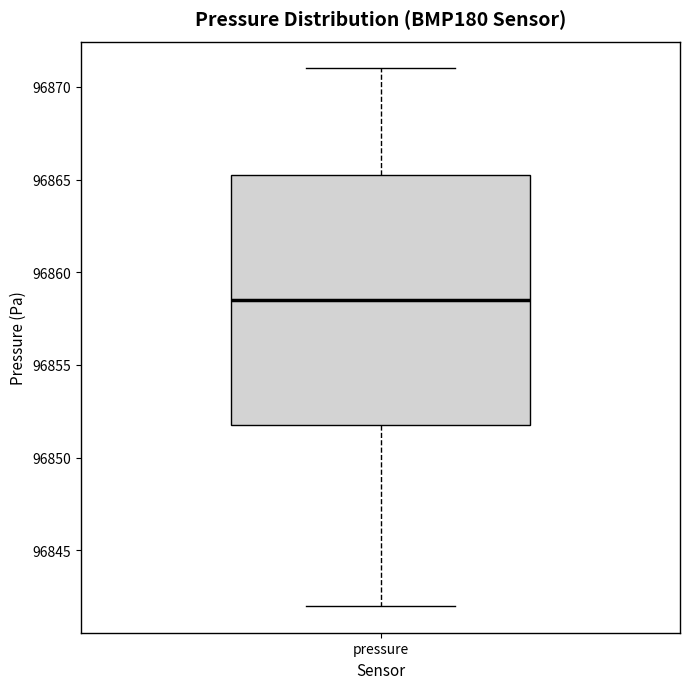

Read this box plot against the y-axis: the position of the median line, the range covered by the box, and the ends of both whiskers. The values are not printed on the chart, so give them approximately, as read against the axis.

median 96858.5, box 96852.0 to 96865.5, whiskers 96842.0 to 96871.0